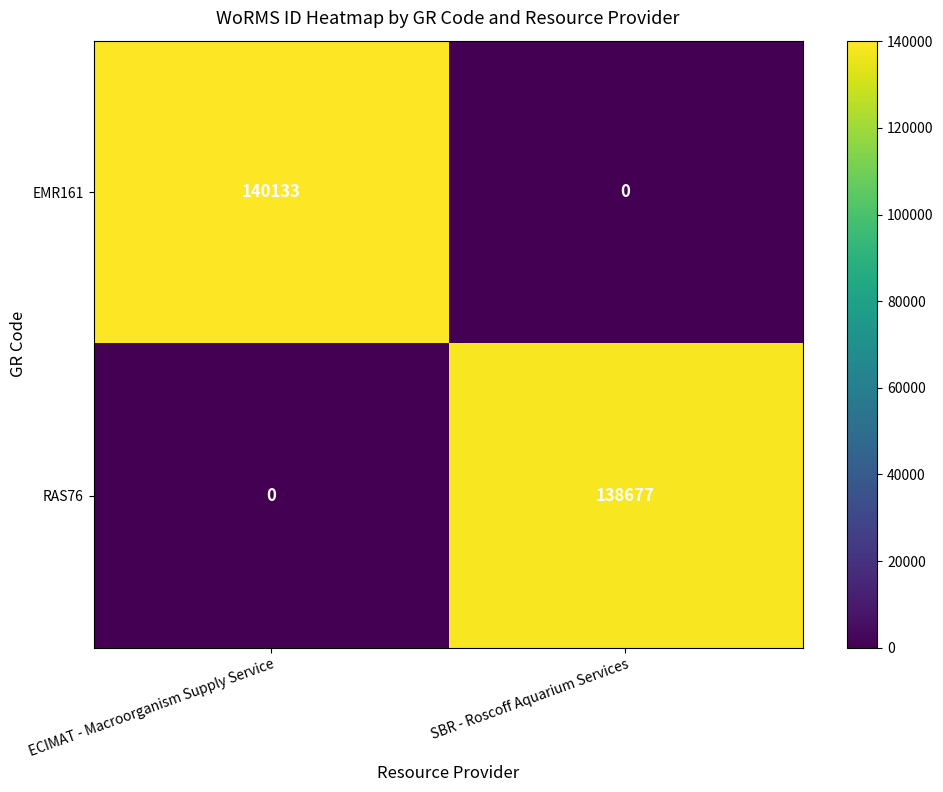

List the series in order of their overall mean, lowest first.

RAS76, EMR161